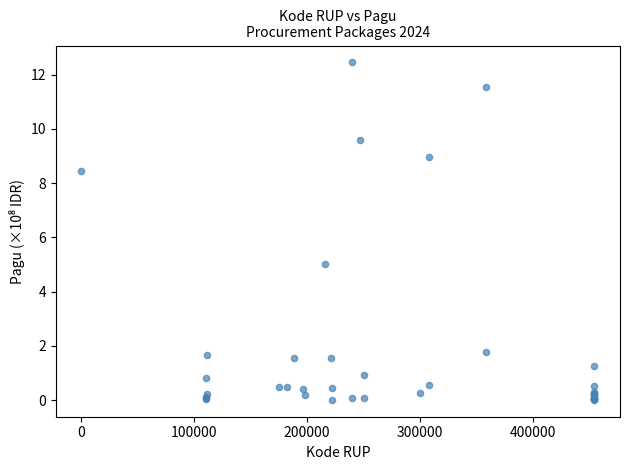

What Y value in the scatter plot is closest to 6?

5.0